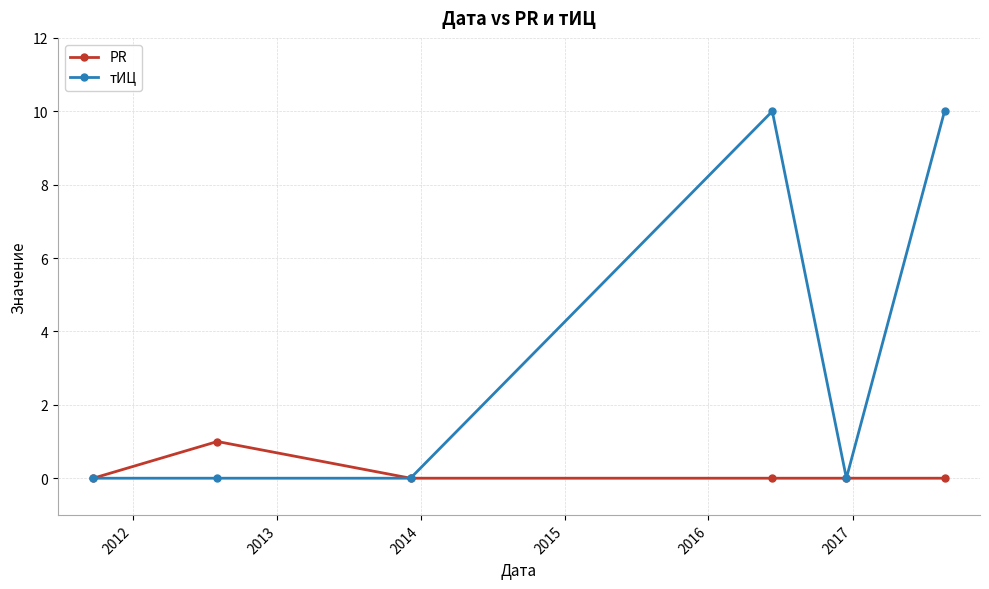

Which series has the largest total across all categories?

тИЦ